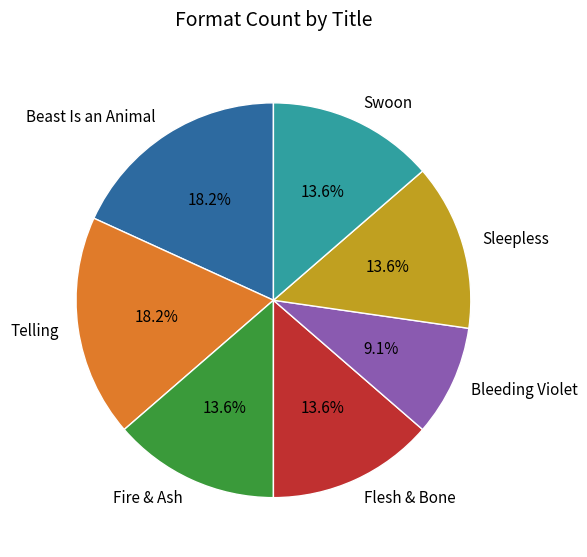

Which has a higher value, Flesh & Bone or Telling?

Telling